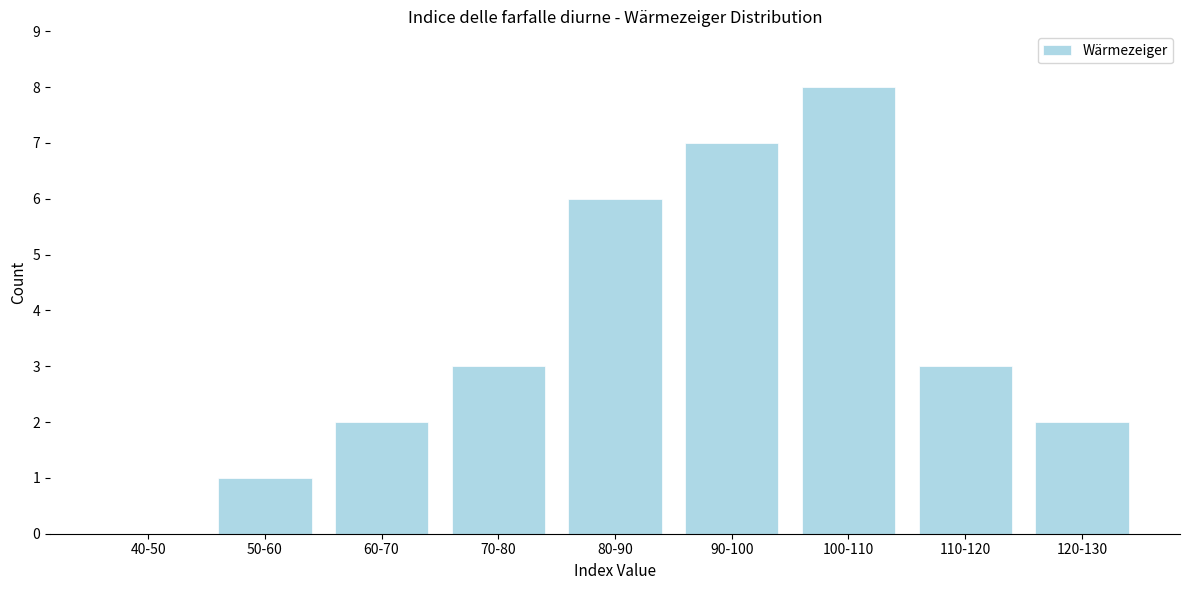

Reading left to right, what are all the values shown in this chart?

40-50=0	50-60=1	60-70=2	70-80=3	80-90=6	90-100=7	100-110=8	110-120=3	120-130=2